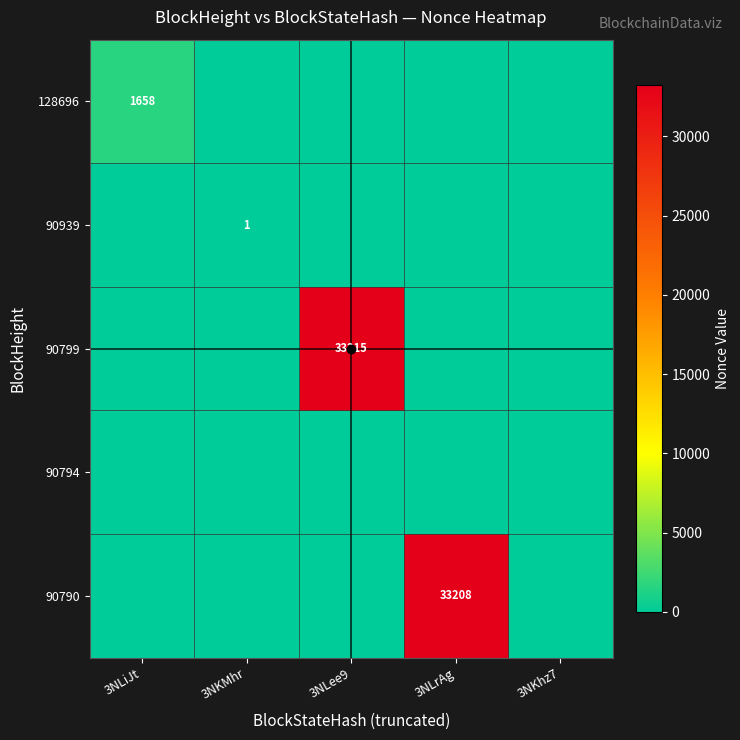

Which has a higher value, 3NLiJt or 3NLee9?

3NLiJt